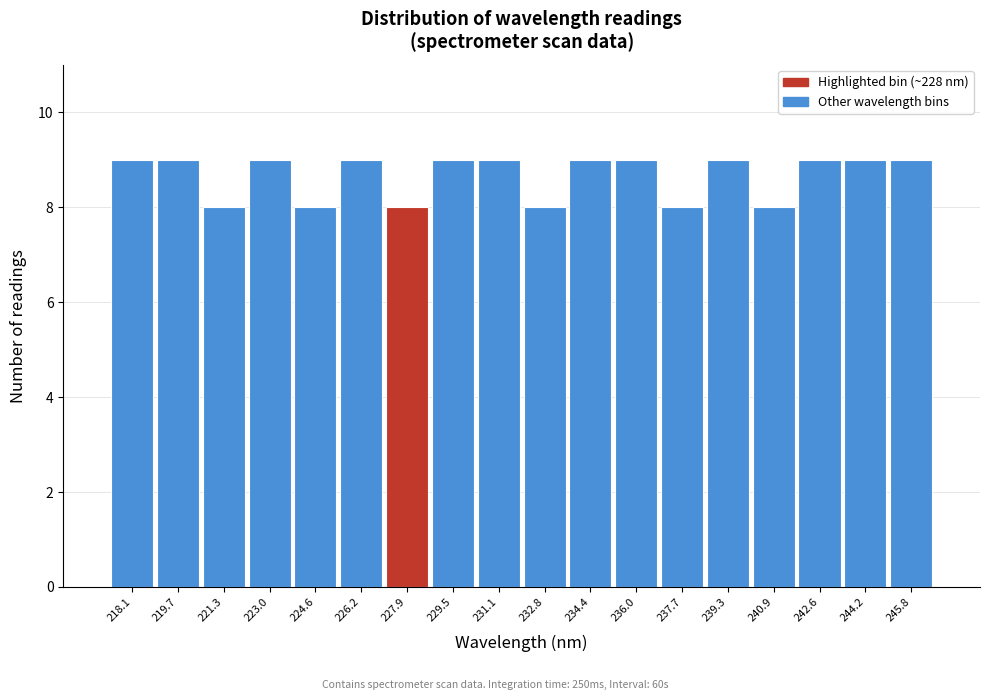

Reading left to right, extract all data points from this chart.

218.1=9	219.7=9	221.3=8	223.0=9	224.6=8	226.2=9	227.9=8	229.5=9	231.1=9	232.8=8	234.4=9	236.0=9	237.7=8	239.3=9	240.9=8	242.6=9	244.2=9	245.8=9